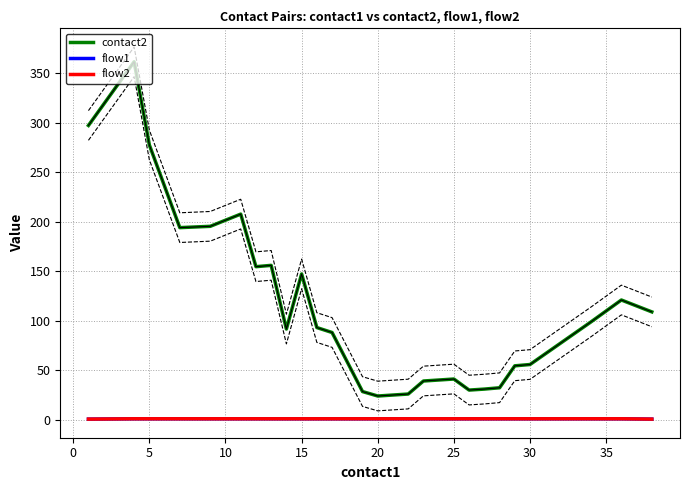

Which series has the widest spread of values?

contact2